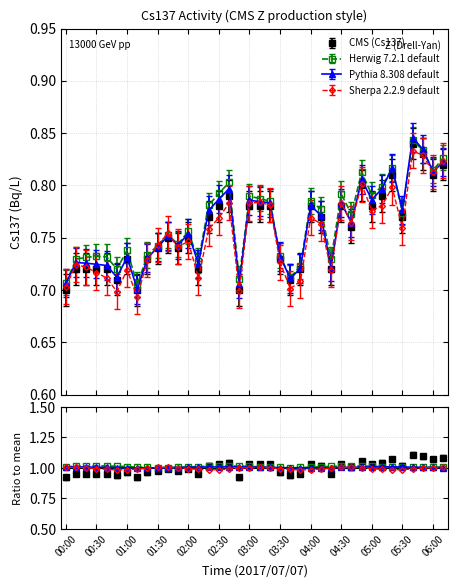

Between 04:10 and 02:50, which is larger?

04:10